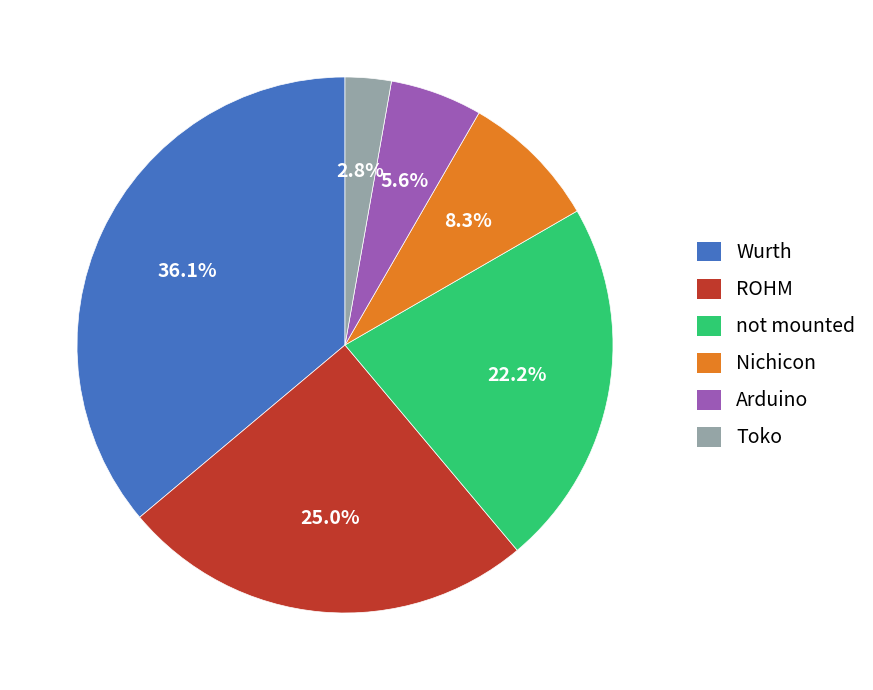

Is there any slice that represents more than half of the pie?

No